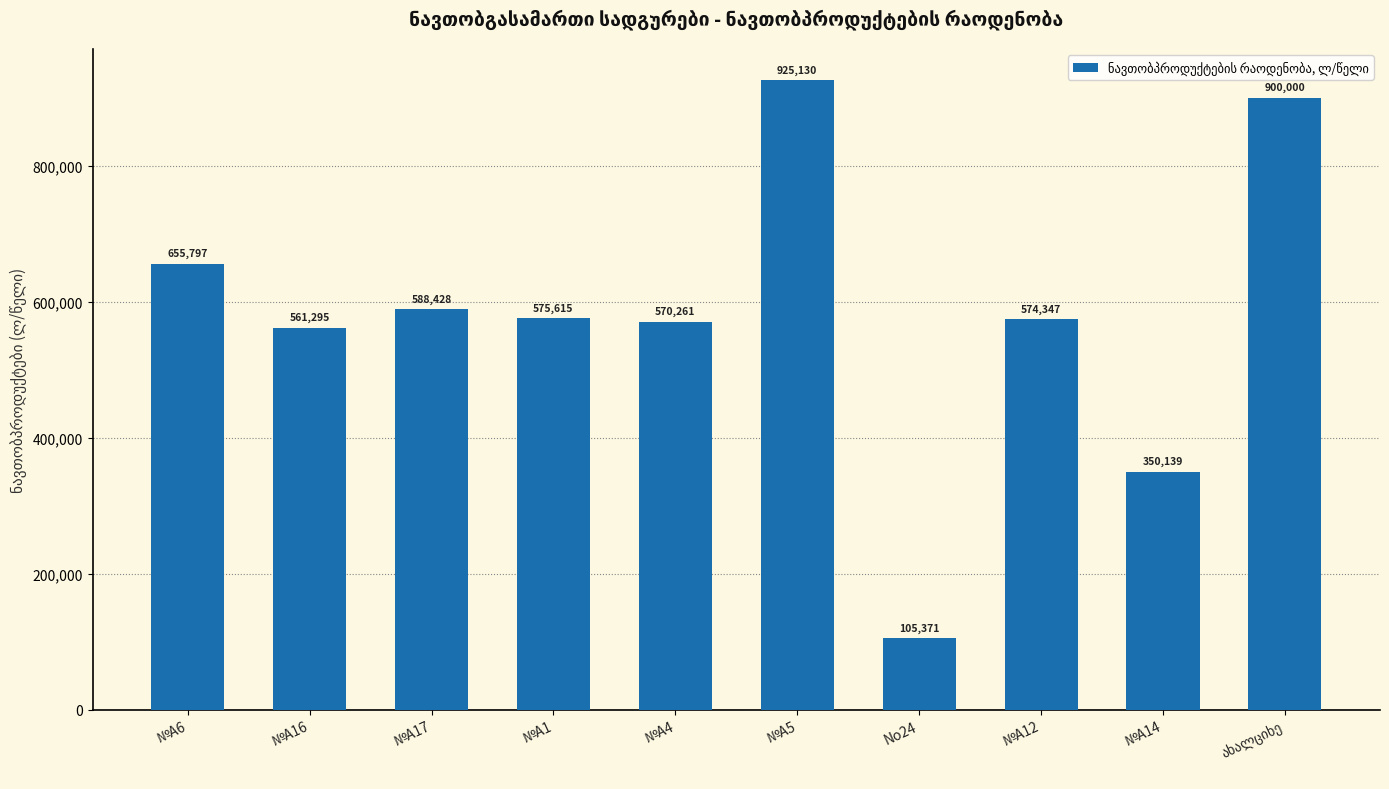

What is the value of the 2nd bar from the left?

561295.0